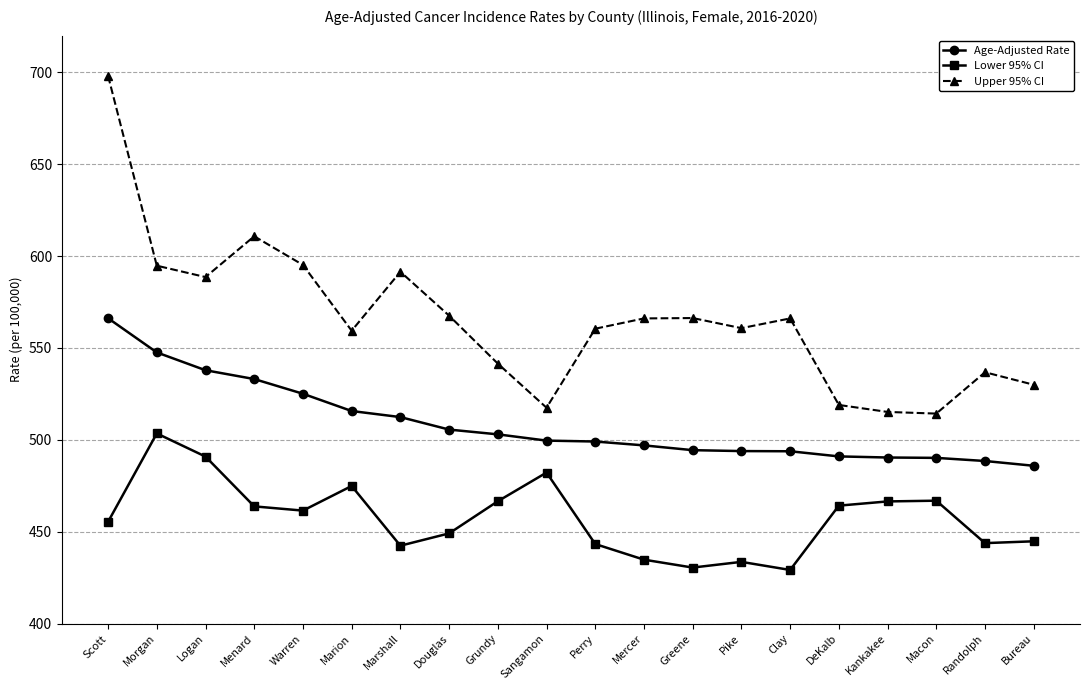

What is the difference between the Lower 95% CI values at Mercer and Marshall?

7.6